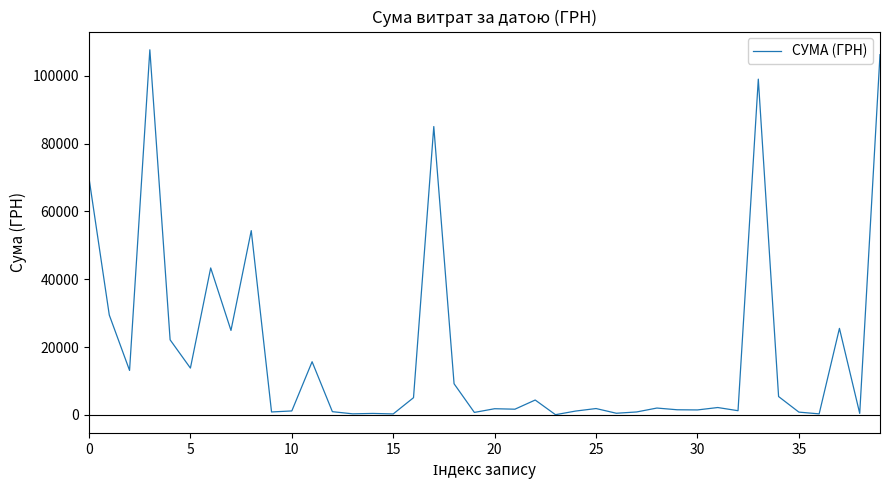

What is the maximum value shown in the chart?

107657.1